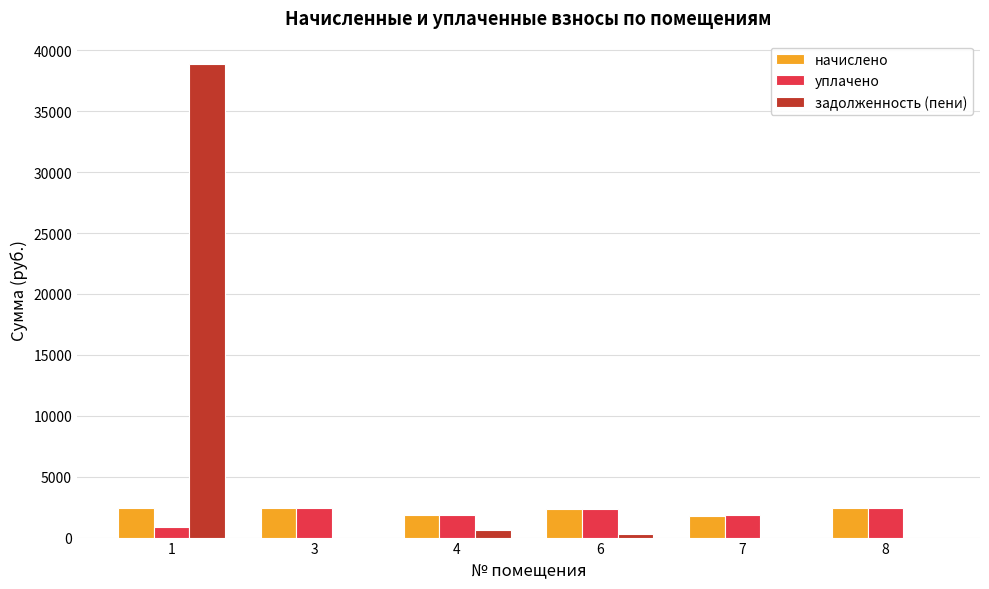

Which series has the largest total across all categories?

задолженность (пени)